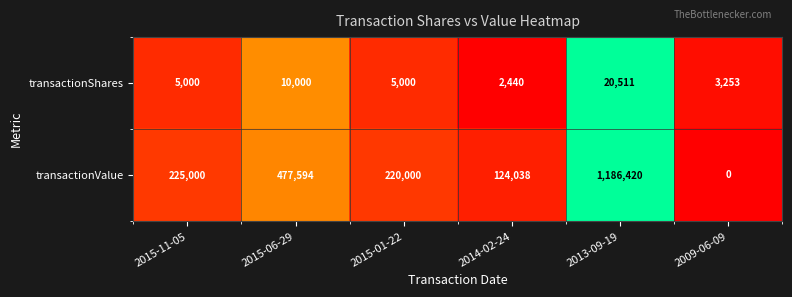

Rank the series by their average value, from highest to lowest.

transactionValue, transactionShares